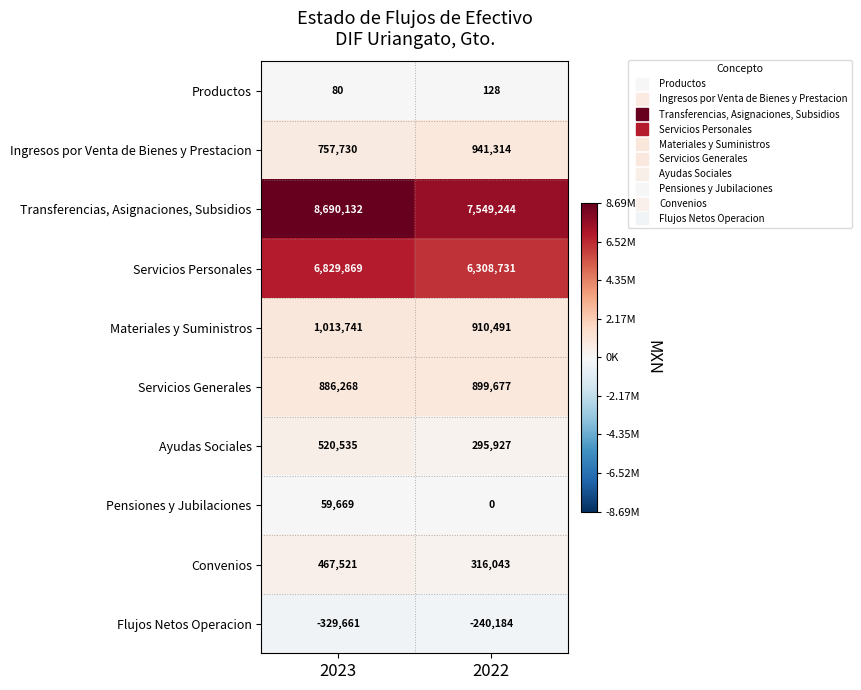

At which label is Productos closest to 104?

2023